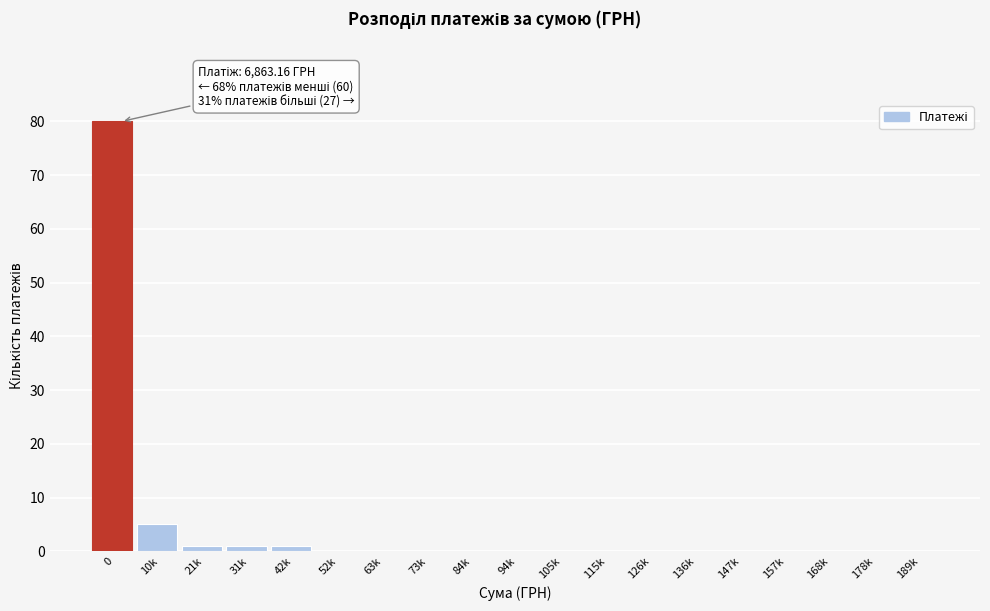

Reading right to left, list all the values displayed in this chart.

189k=0	178k=0	168k=0	157k=0	147k=0	136k=0	126k=0	115k=0	105k=0	94k=0	84k=0	73k=0	63k=0	52k=0	42k=1	31k=1	21k=1	10k=5	0=80